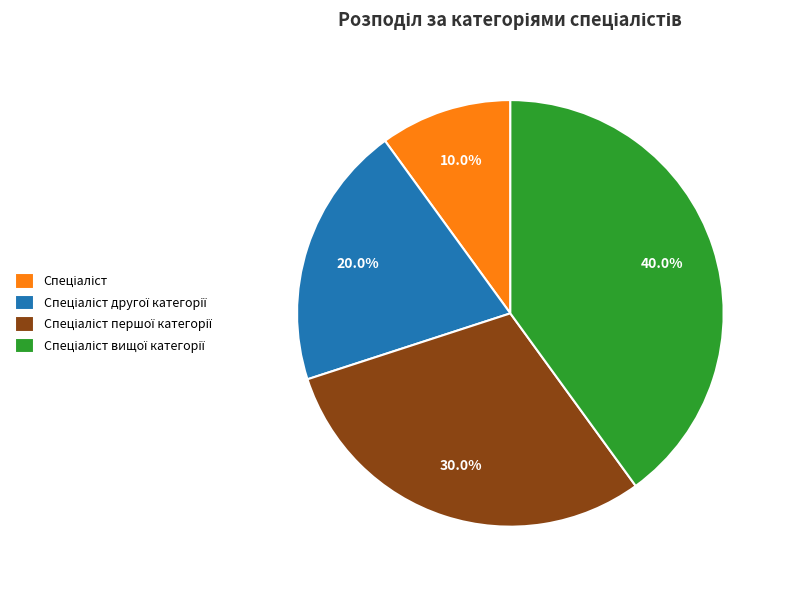

Is there a majority slice in this chart?

No